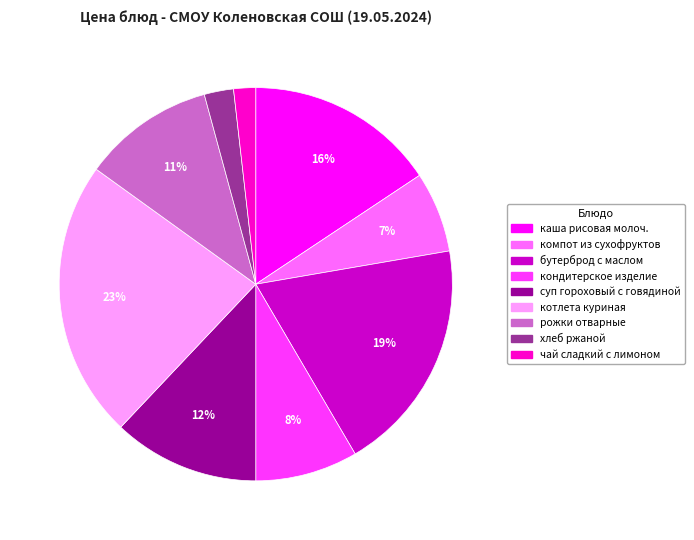

Is there any slice that represents more than half of the pie?

No